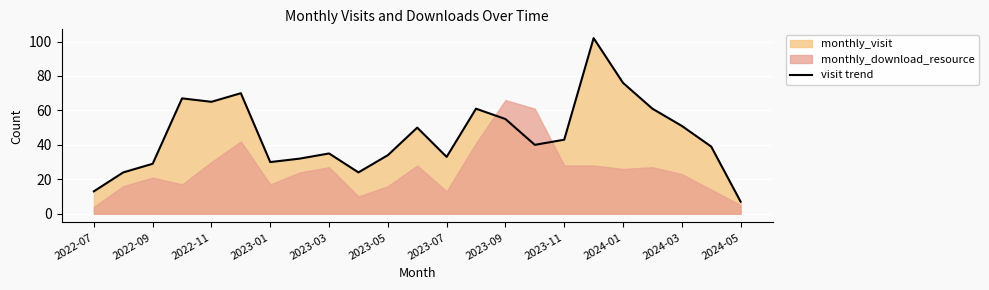

Is it true that visit trend equals 2 at 2024-05?

False